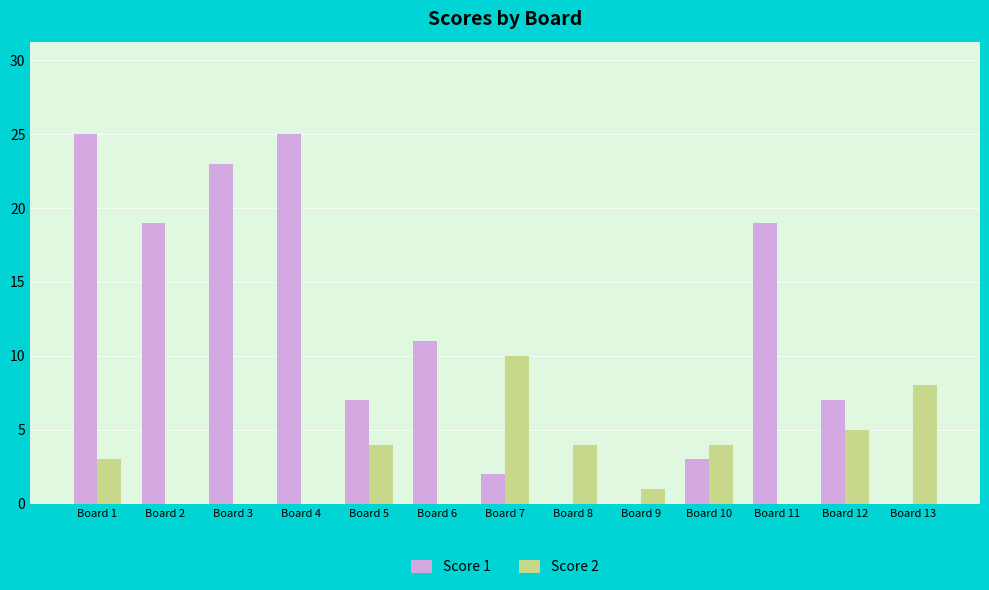

Where is Score 1 nearest to the value 12?

Board 6